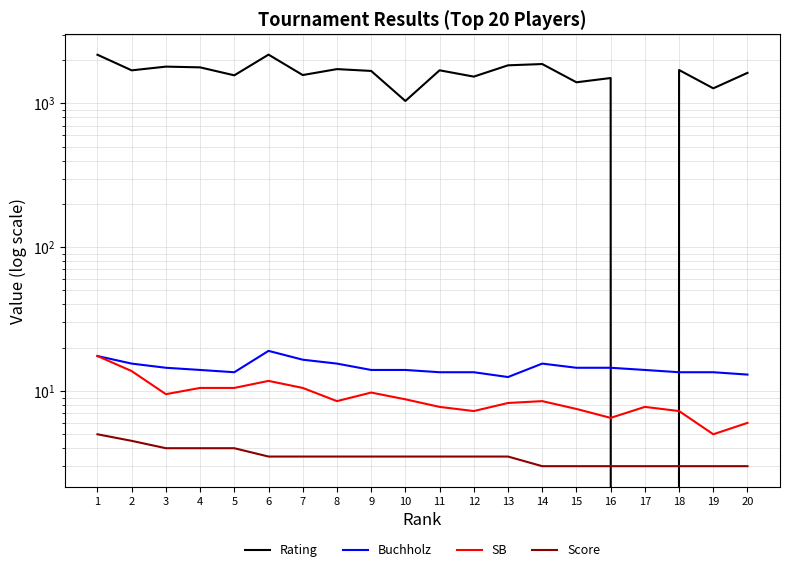

Reading right to left, list all the values displayed in this chart.

Rating: 1628.0	1271.0	1704.0	0.0	1499.0	1400.0	1875.0	1837.0	1533.0	1696.0	1038.0	1679.0	1729.0	1572.0	2180.0	1565.0	1778.0	1799.0	1695.0	2176.0
Buchholz: 13.0	13.5	13.5	14.0	14.5	14.5	15.5	12.5	13.5	13.5	14.0	14.0	15.5	16.5	19.0	13.5	14.0	14.5	15.5	17.5
SB: 6.0	5.0	7.2	7.8	6.5	7.5	8.5	8.2	7.2	7.8	8.8	9.8	8.5	10.5	11.8	10.5	10.5	9.5	13.8	17.5
Score: 3.0	3.0	3.0	3.0	3.0	3.0	3.0	3.5	3.5	3.5	3.5	3.5	3.5	3.5	3.5	4.0	4.0	4.0	4.5	5.0